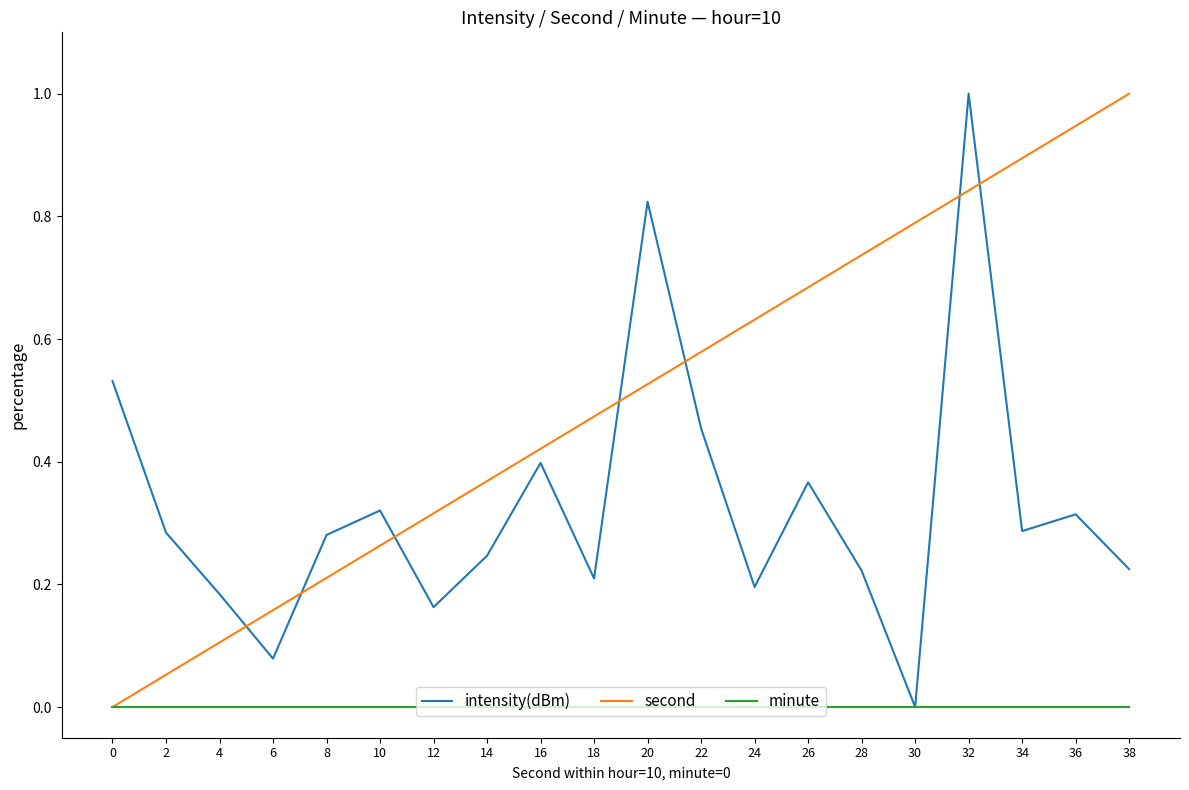

Which series has the largest total across all categories?

second